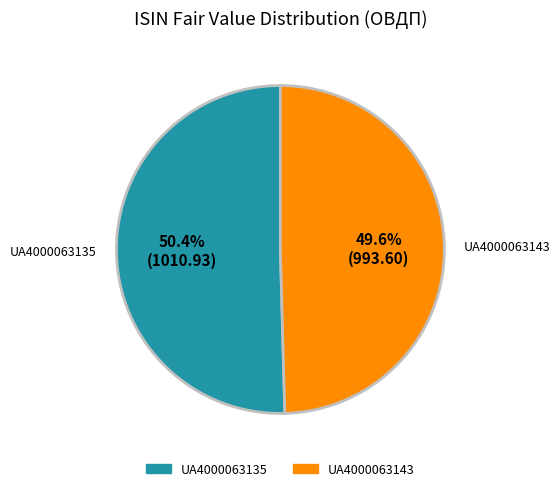

Does UA4000063143 account for over 50% of the chart?

No